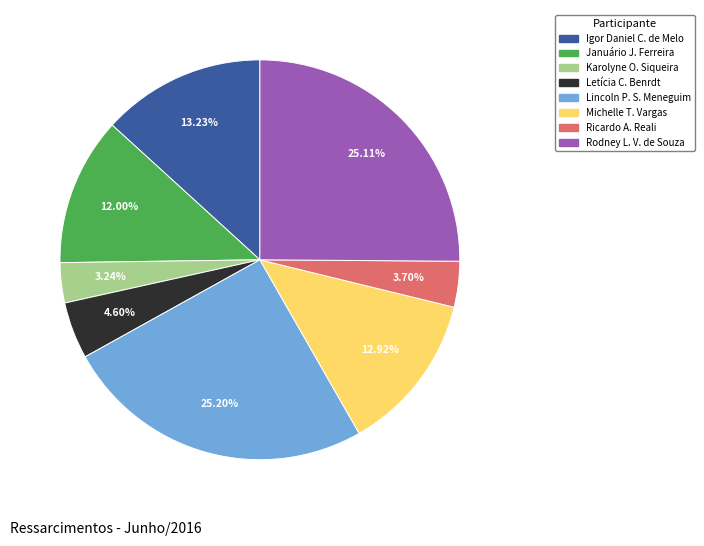

Is there a majority slice in this chart?

No